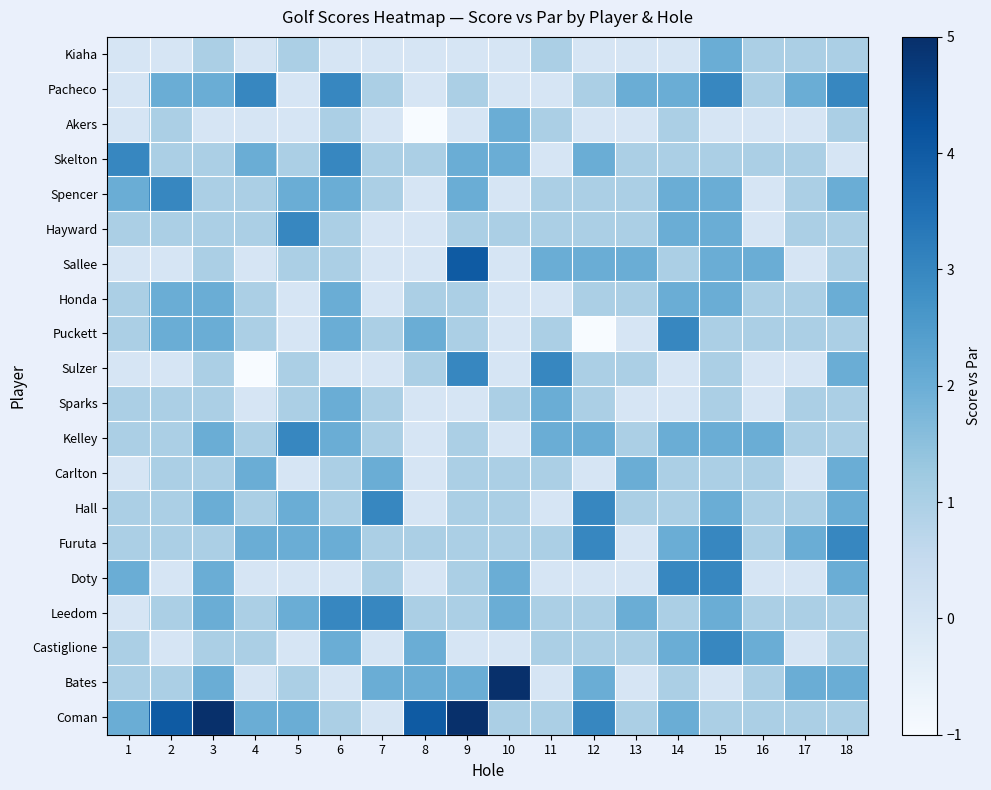

Count the number of categories in the chart.

18